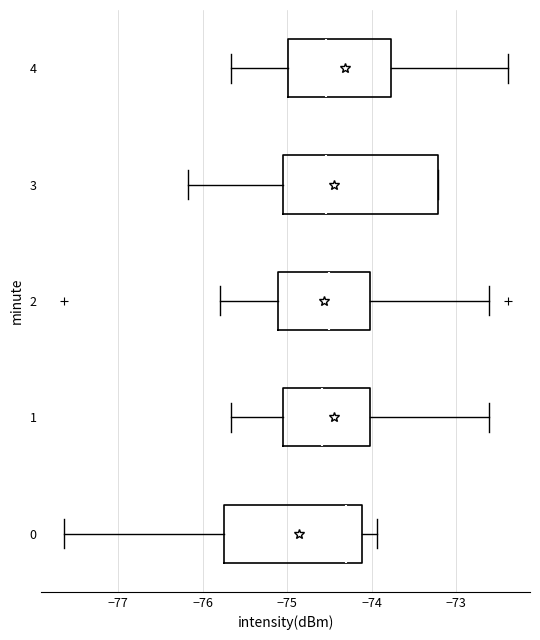

Reading bottom to top, transcribe this box plot: for each box, give where its median line is, the range the box spans, and where its two whiskers end, as read against the x-axis. The values are not printed on the chart, so give them approximately, as read against the axis.

0: median -74.3, box -75.8 to -74.1, whiskers -77.6 to -73.9
1: median -74.6, box -75.1 to -74.0, whiskers -75.7 to -72.6
2: median -74.5, box -75.1 to -74.0, whiskers -75.8 to -72.6
3: median -74.5, box -75.0 to -73.2, whiskers -76.2 to -73.2
4: median -74.5, box -75.0 to -73.8, whiskers -75.7 to -72.4